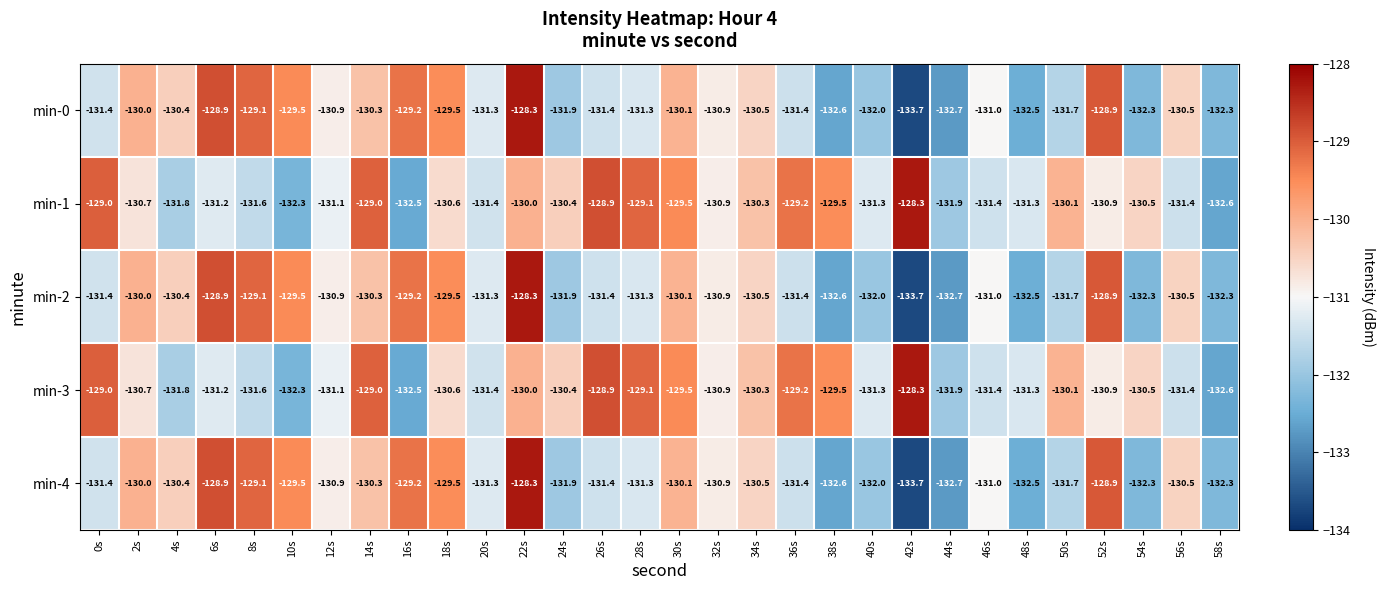

What is the difference between the highest and lowest values at 44s?

0.8